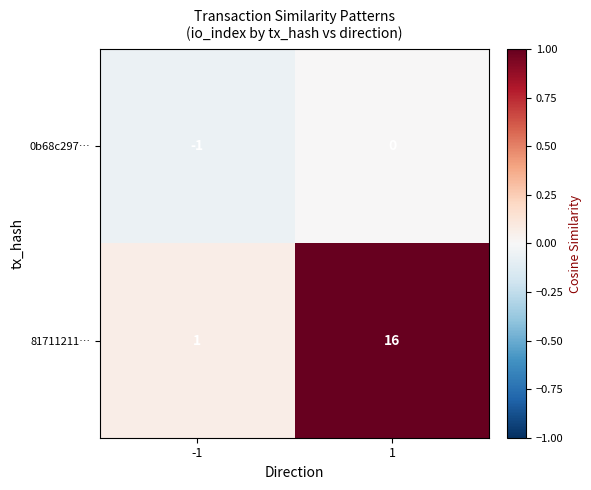

Reading left to right, transcribe all the data shown in this chart.

0b68c297…: -1=-1	1=0
81711211…: -1=1	1=16